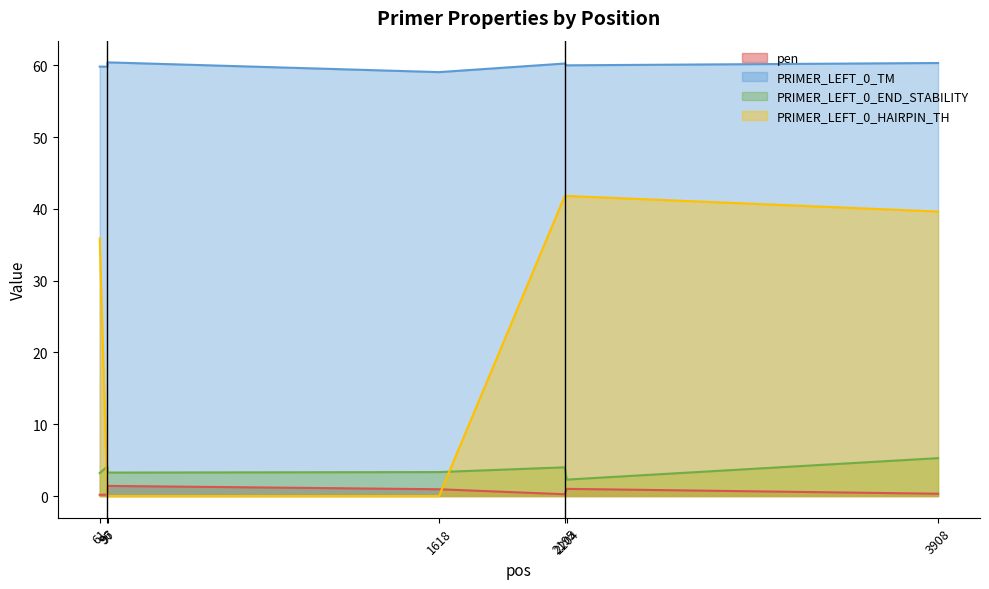

At which category is the sum across all series the highest?

2195